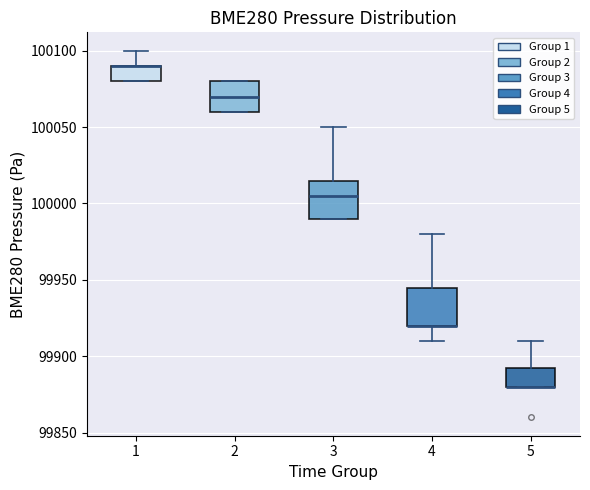

Where does the median line of the box at x = 3 sit on the y-axis? The values are not printed on the chart, so give them approximately, as read against the axis.

100005